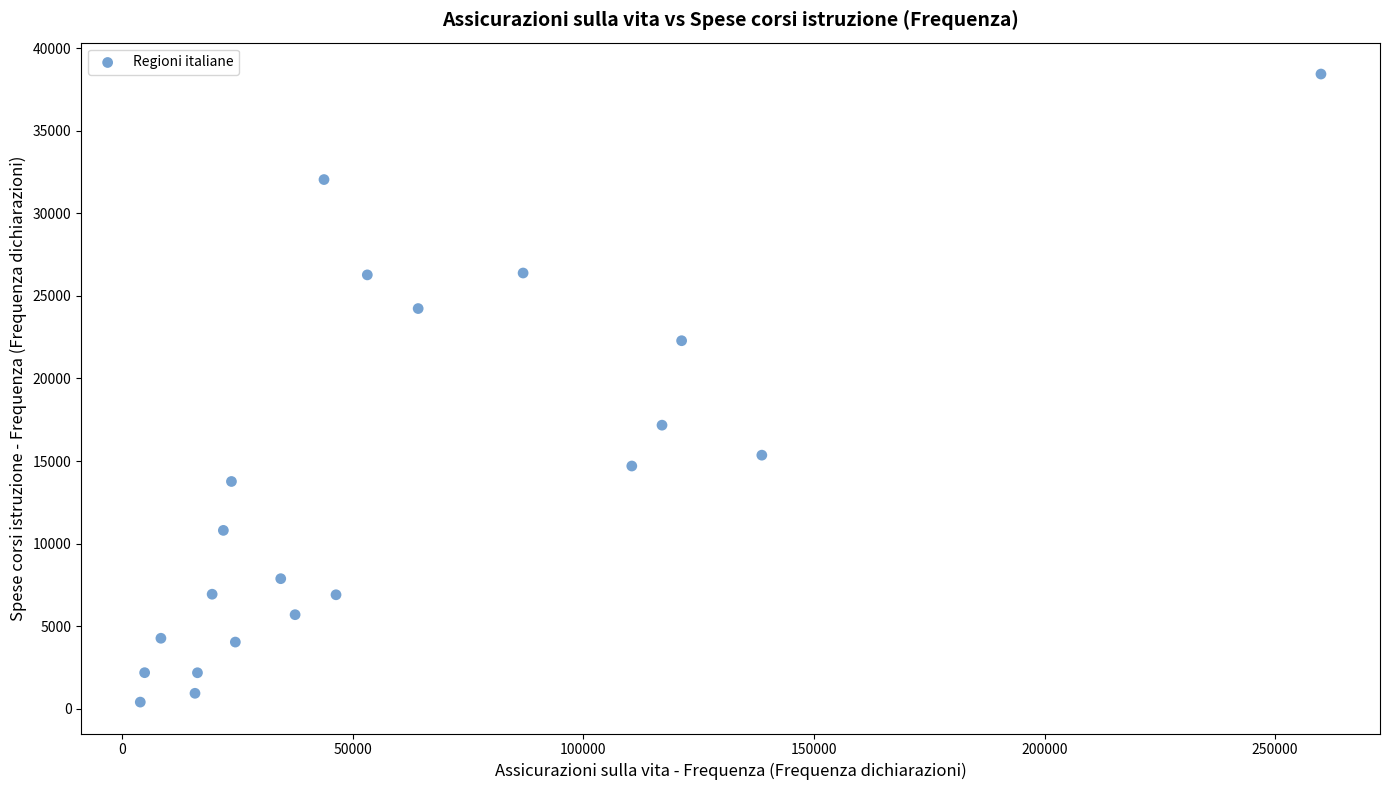

What is the range of Y values (max minus min)?

38045